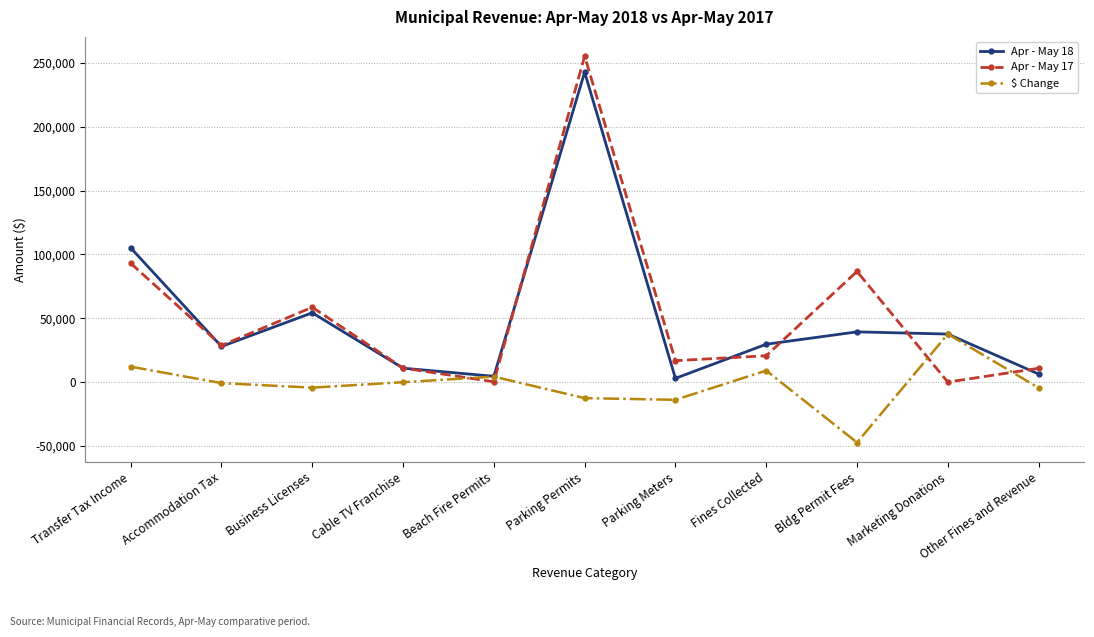

Does the chart display data point markers on the line(s)?

Yes